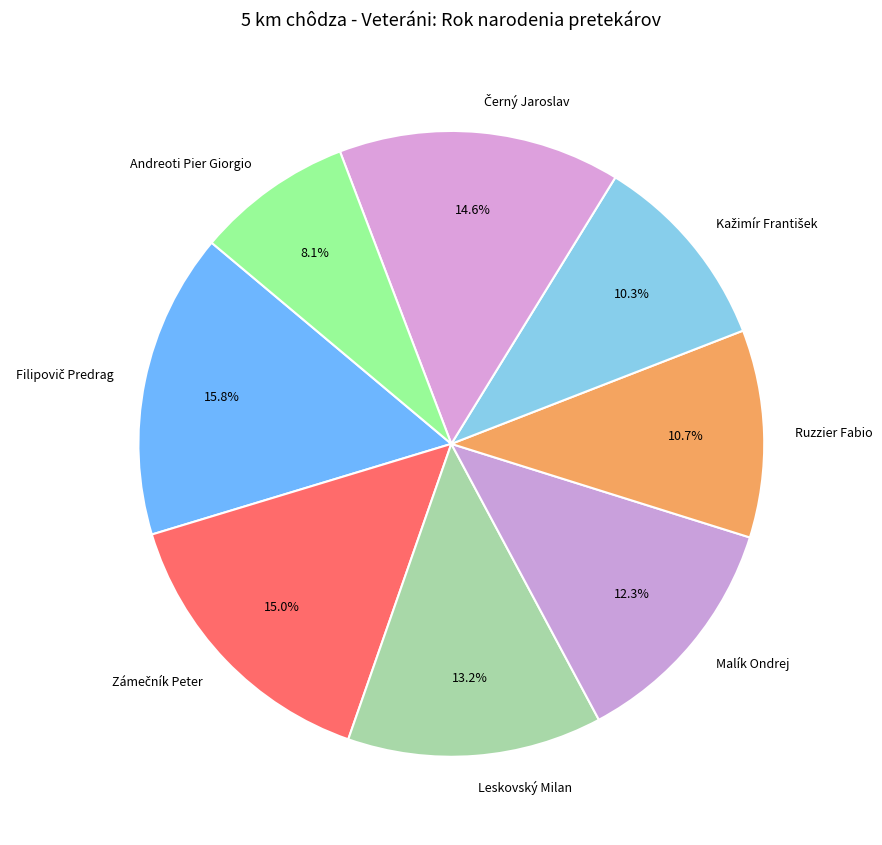

Between Malík Ondrej and Andreoti Pier Giorgio, which is larger?

Malík Ondrej